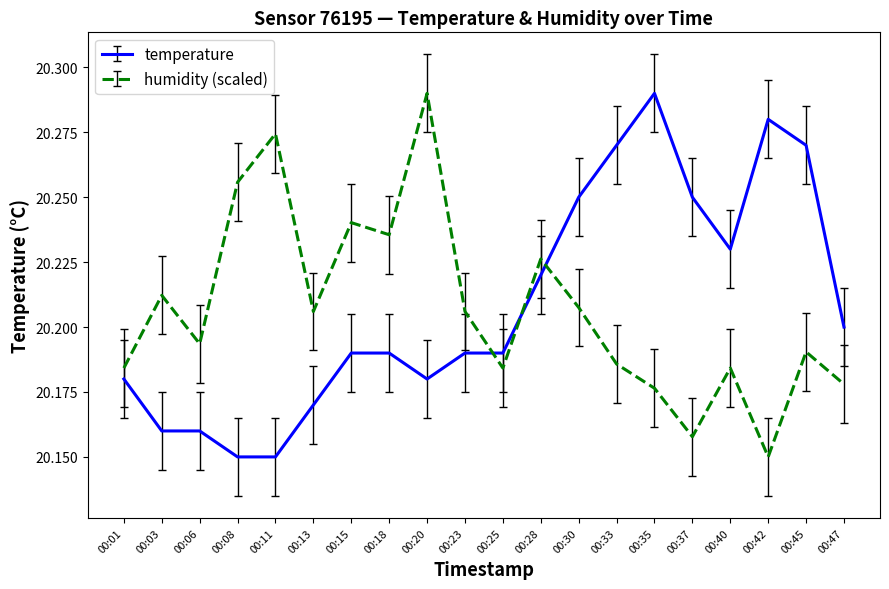

What is the total value across all series at 00:37?

40.4